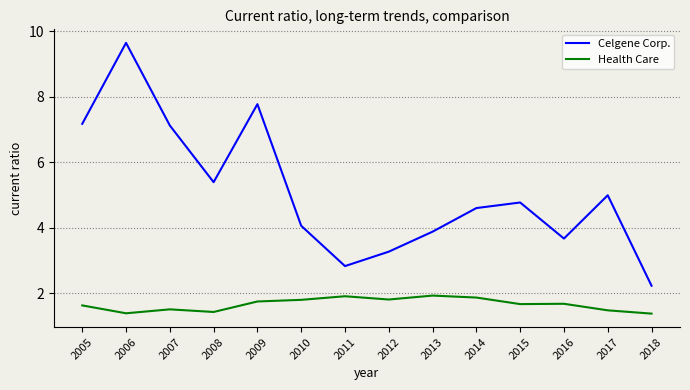

What are all the series names shown in the legend?

Celgene Corp., Health Care